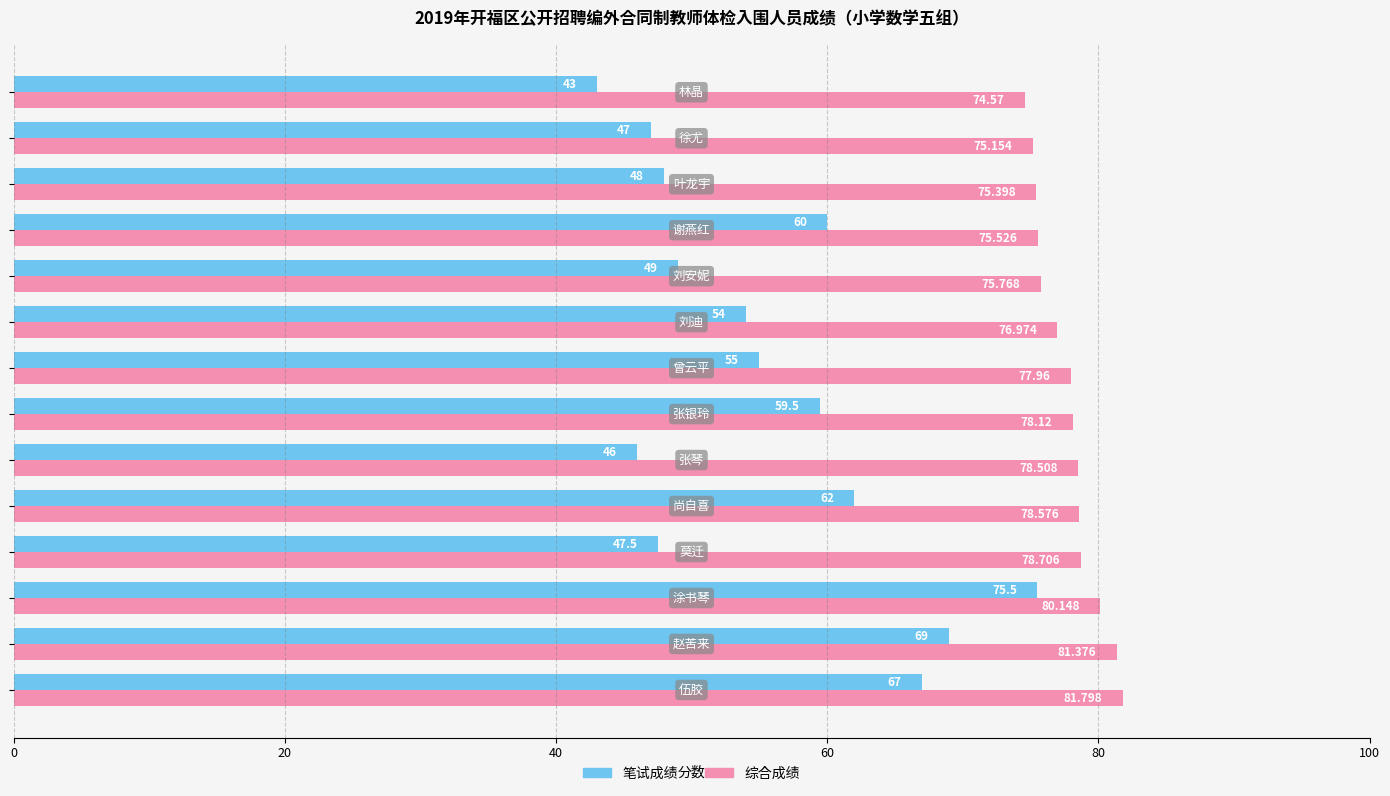

Which series has the widest spread of values?

笔试成绩